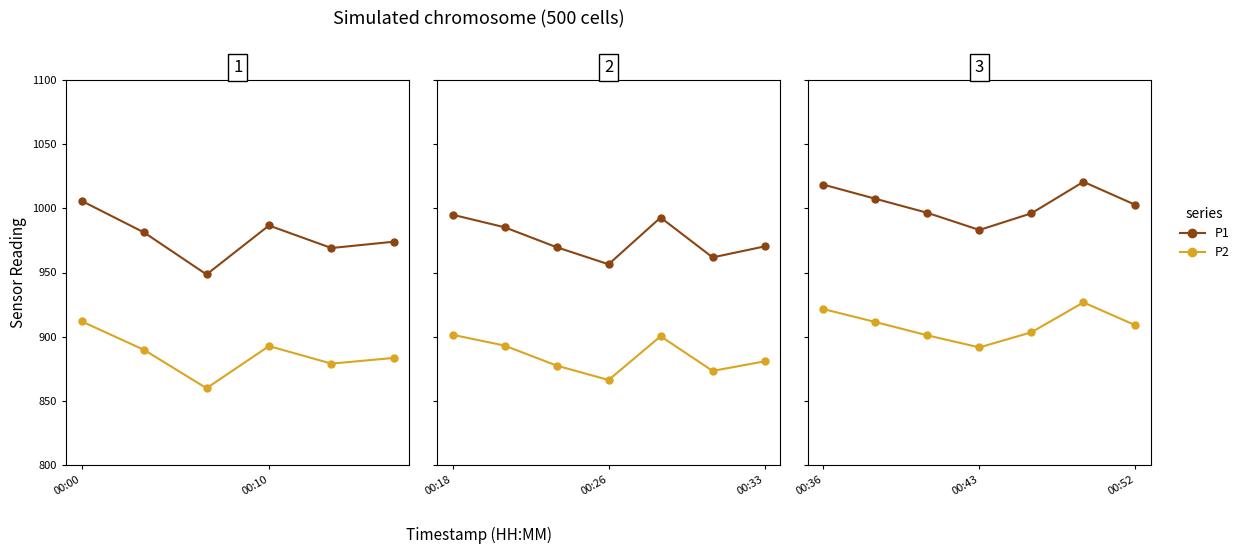

What is the difference between the P1 values at 5 and 2?

24.2